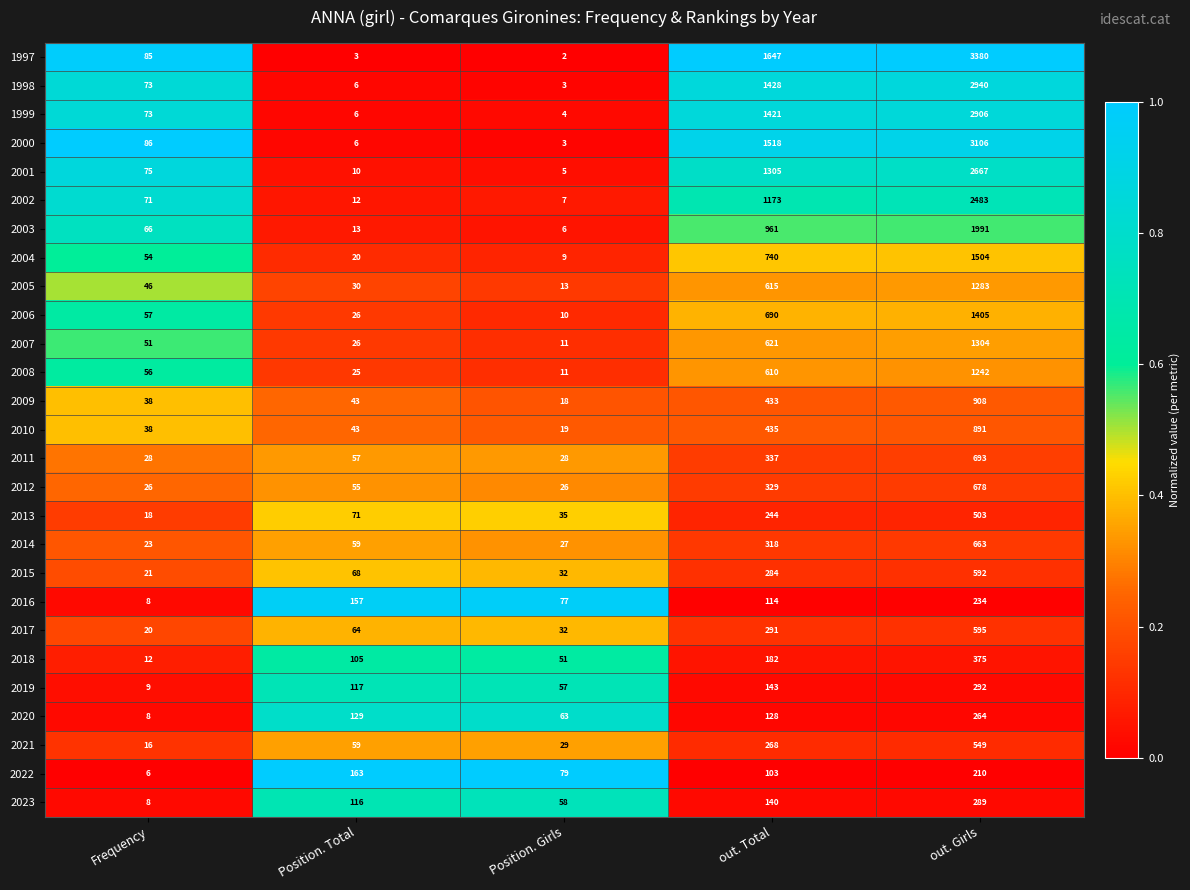

What is the spread (max minus min) of values at out. Total?

1544